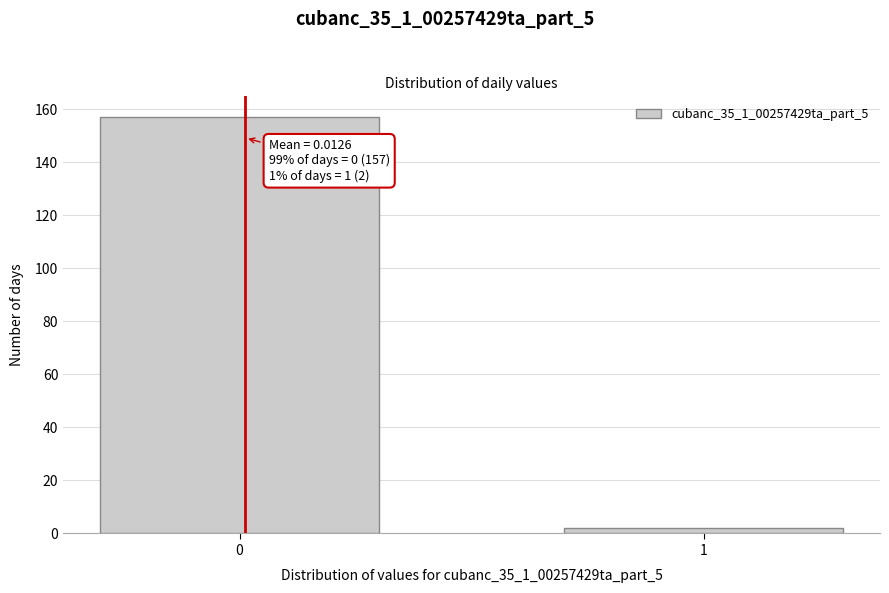

Reading left to right, list all the values displayed in this chart.

0=157	1=2